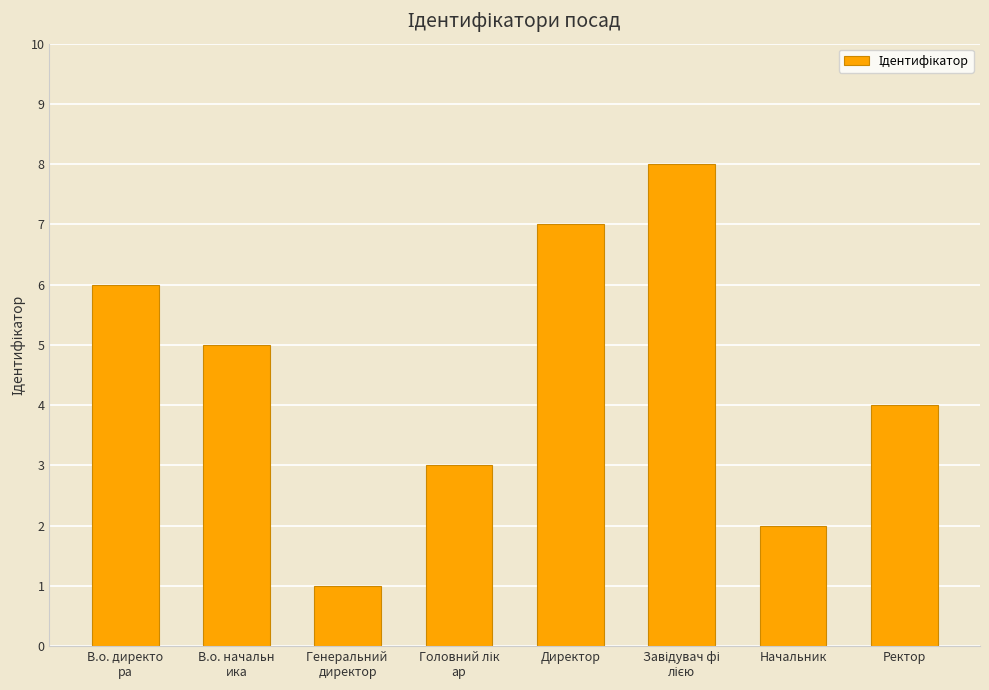

Reading right to left, list all the values displayed in this chart.

4	2	8	7	3	1	5	6